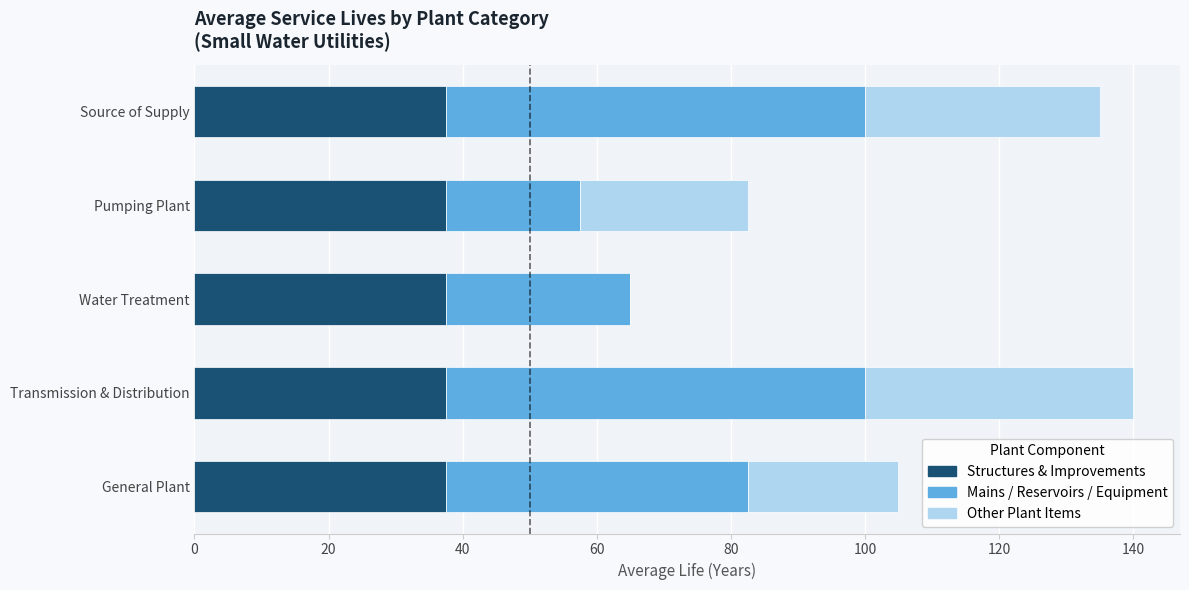

What value does the Structures & Improvements series have at Transmission & Distribution?

37.5